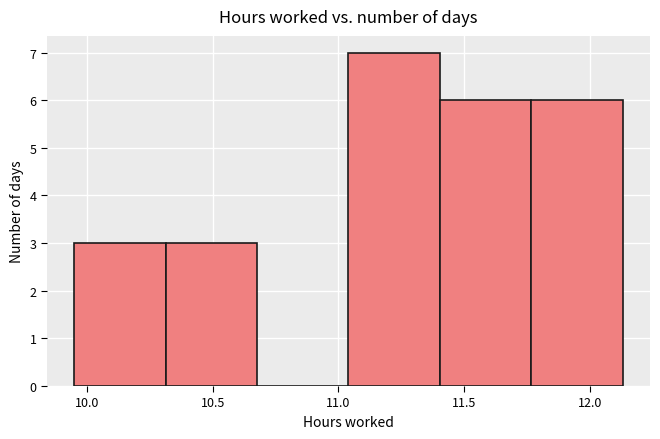

Which range on the x-axis has the tallest bar?

11.05 to 11.40